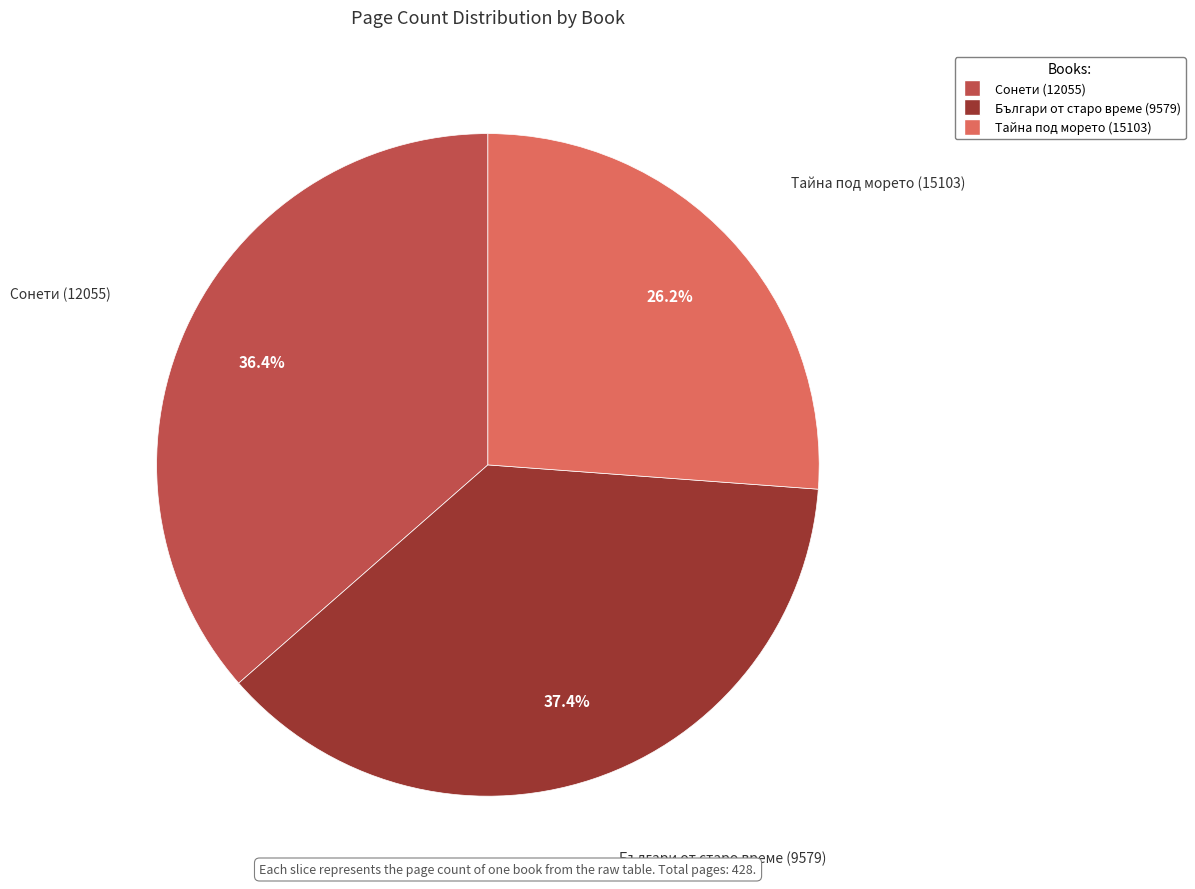

True or false: Сонети (12055) accounts for 36% of the total.

True